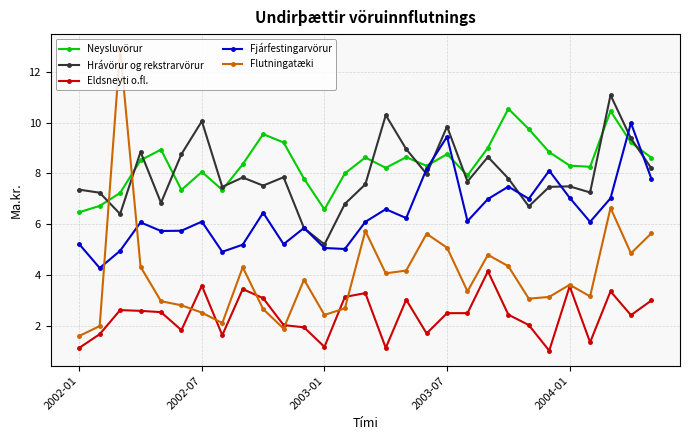

What is the lowest value of the Eldsneyti o.fl. series?

1.0